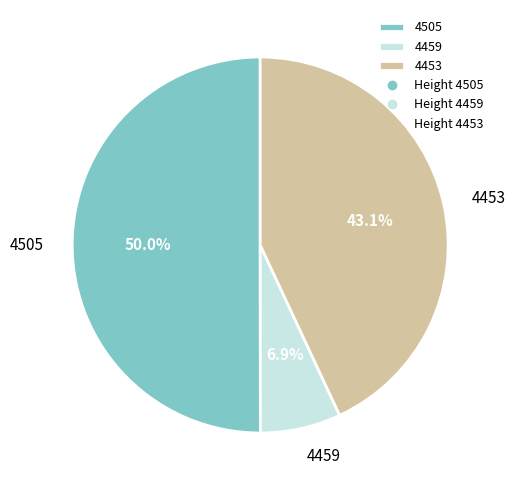

To the nearest percent, what is the difference between the largest and smallest slice percentages?

43%